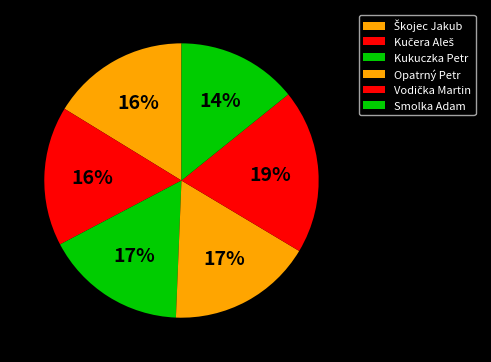

To the nearest percent, what is the combined percentage of Smolka Adam and Kukuczka Petr?

31%